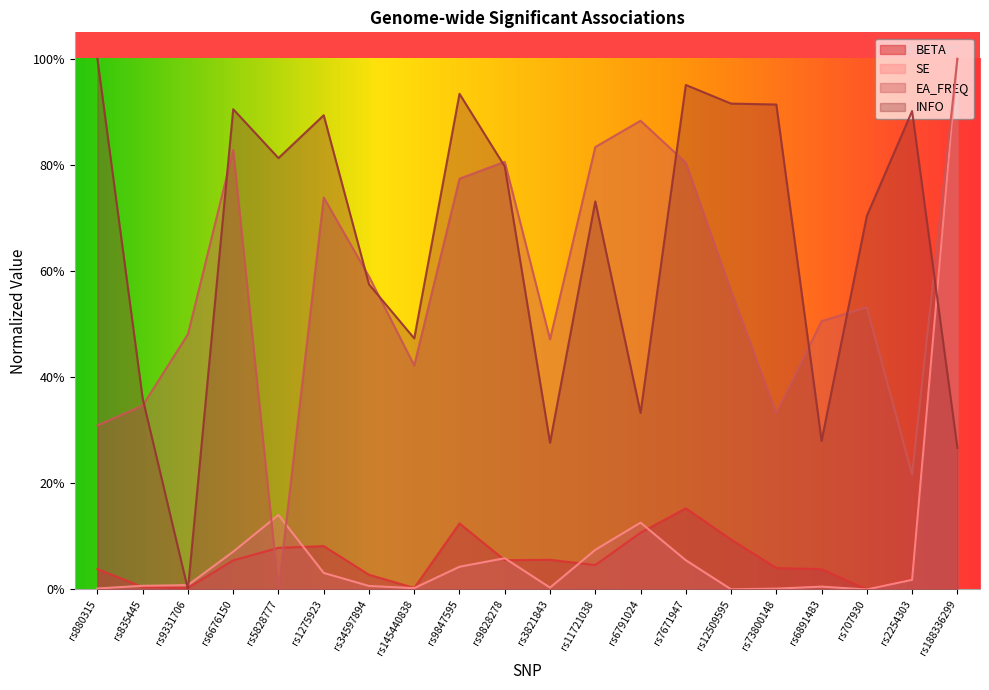

Between rs6676150 and rs2254303, which series saw the biggest shift?

EA_FREQ